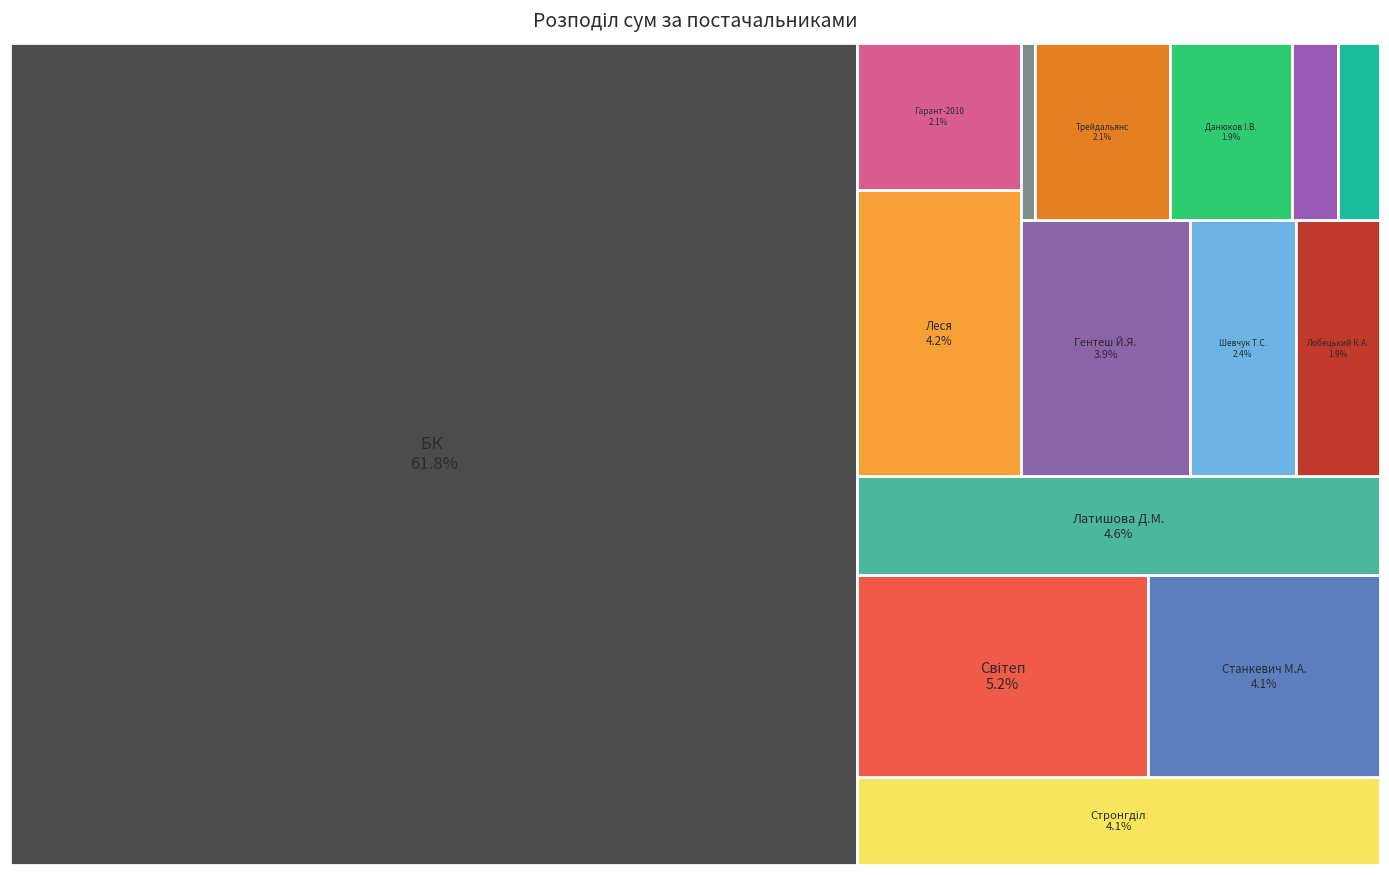

Reading left to right, list all the values displayed in this chart.

ТОВ "БК "Еталон-2010"=500104.9	ТОВ "Стронгділ"=33080.0	ТОВ "Світеп"=42143.8	ФОП "Станкевич М.А."=33510.0	ФОП "Латишова Д.М."=37142.0	ПП "Леся"=33677.6	ТОВ "Гарант-2010"=17195.1	ФОП "Гентеш Й.Я."=31228.0	ФОП "Шевчук Т.С."=19340.0	ФОП "Лобецький К.А."=15540.0	ТОВ "Круг А"=1897.6	ПП "Трейдальянс"=17096.0	ФОП "Данюков I.В."=15561.0	ФОП "Боєвець Н.О."=5820.0	ФОП "Селезньова С.С."=5400.0